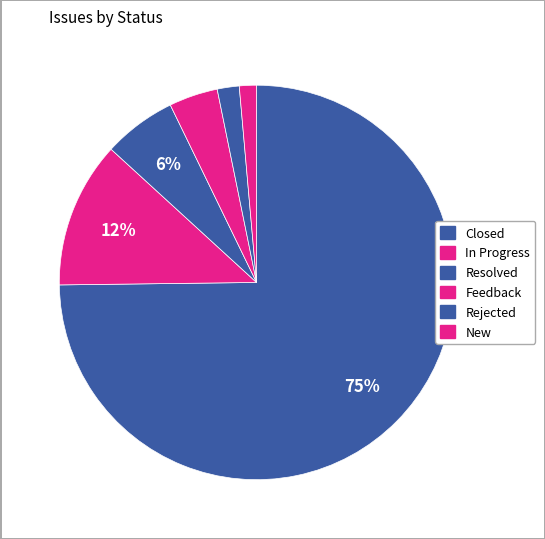

Count the number of slices in the pie.

6